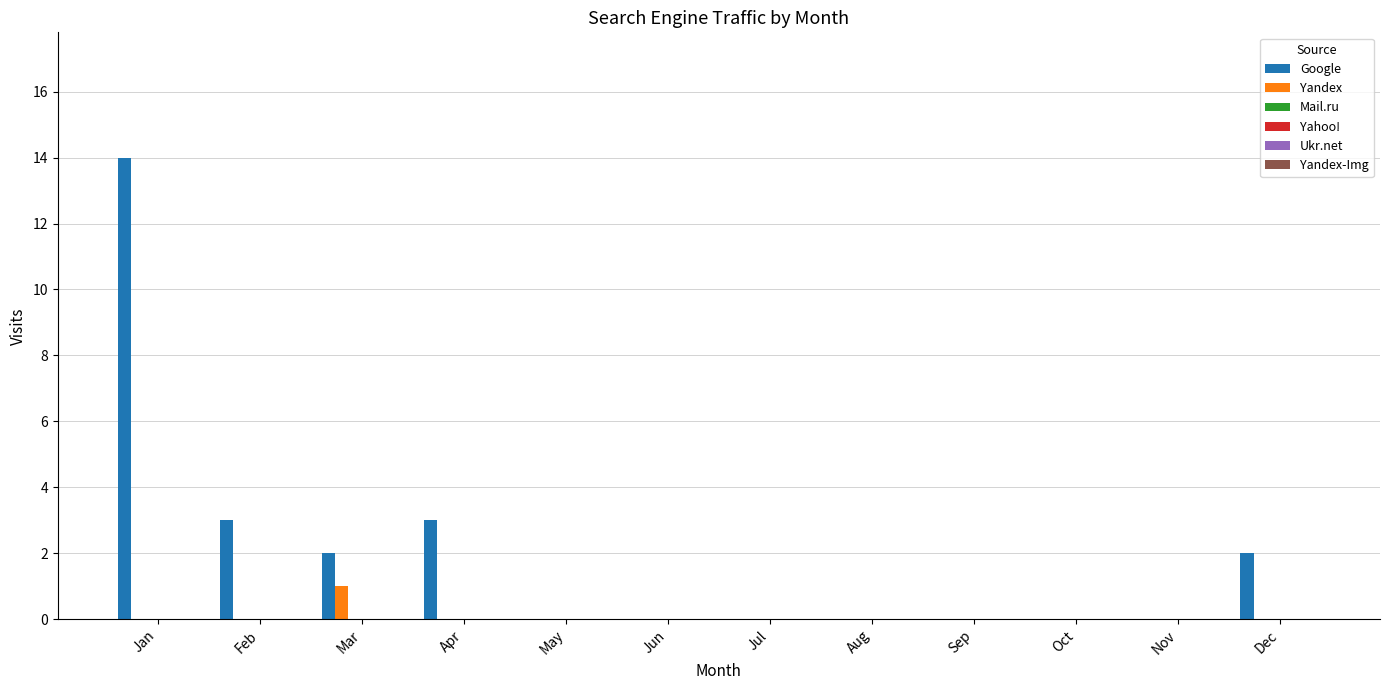

Which series has the largest total across all categories?

Google